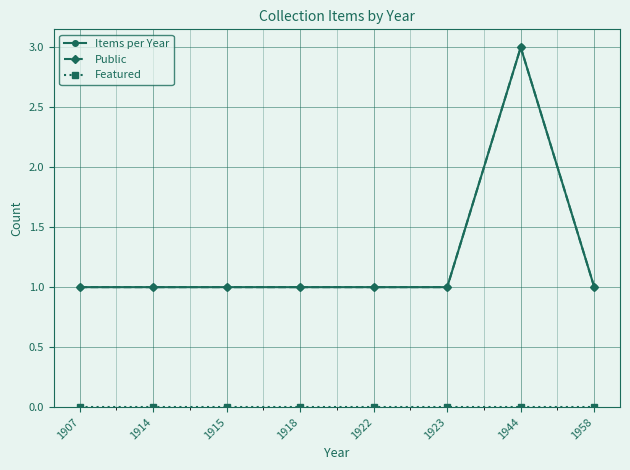

At which category is the sum across all series the highest?

1944